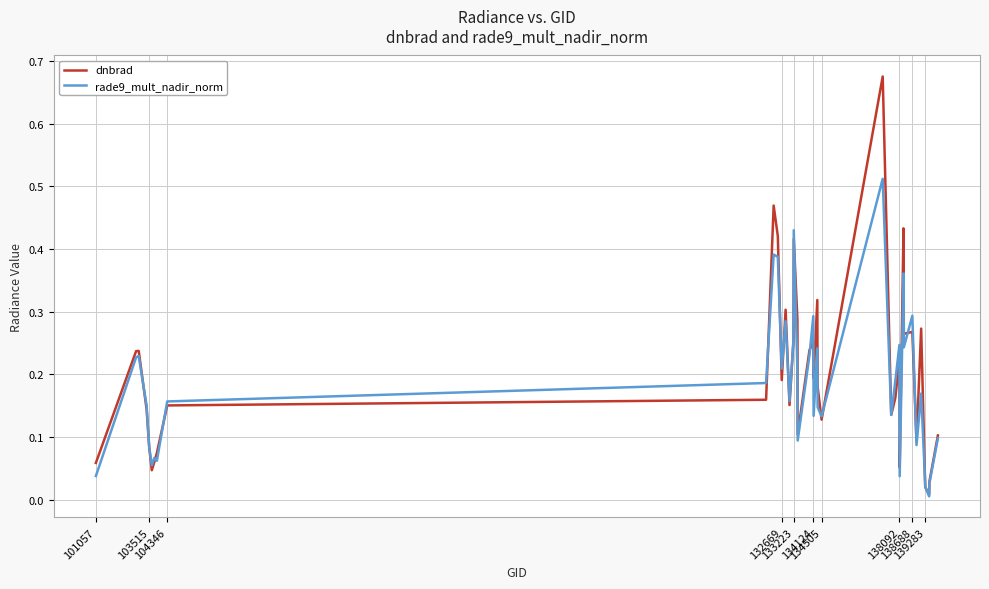

Rank the series by their maximum value, from lowest to highest.

rade9_mult_nadir_norm, dnbrad